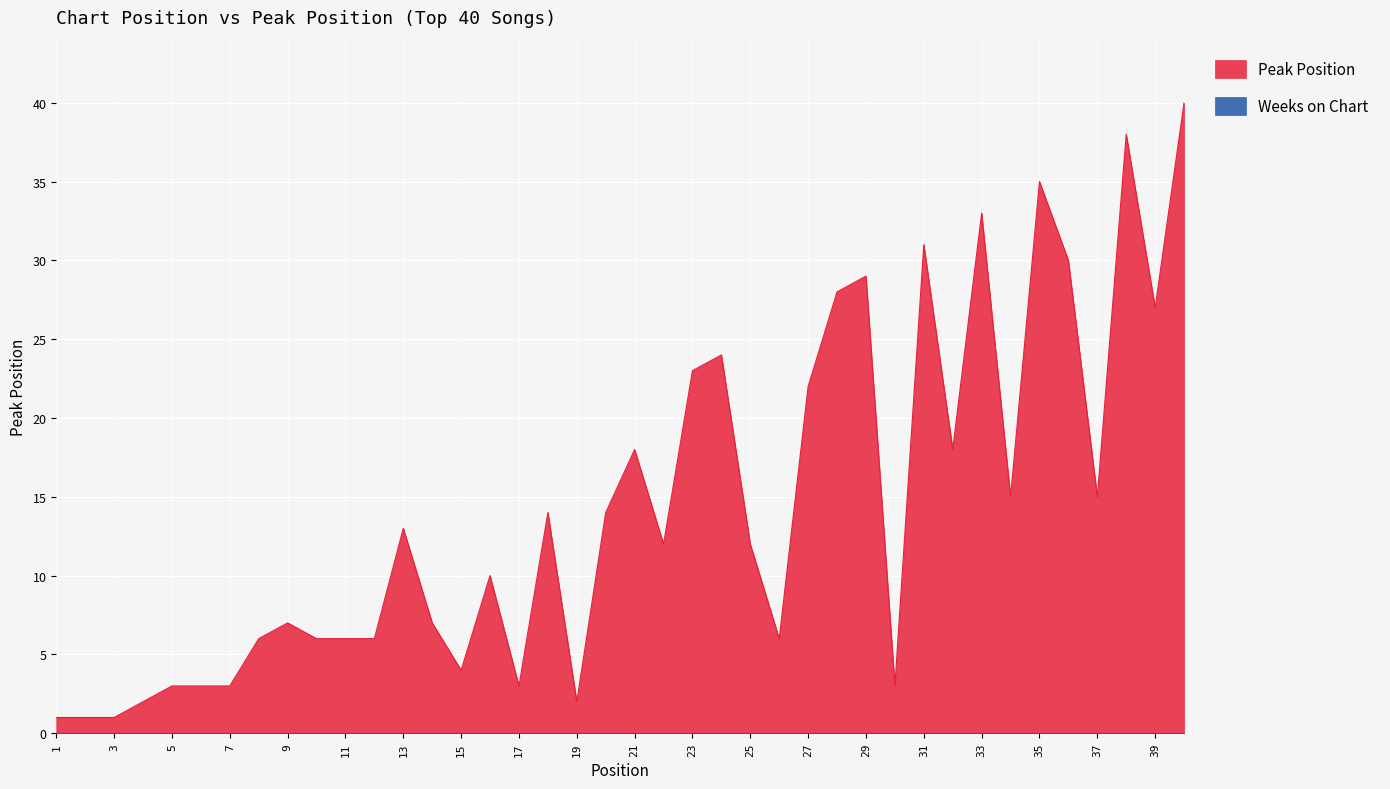

Reading left to right, what are all the values shown in this chart?

1=1	2=1	3=1	4=2	5=3	6=3	7=3	8=6	9=7	10=6	11=6	12=6	13=13	14=7	15=4	16=10	17=3	18=14	19=2	20=14	21=18	22=12	23=23	24=24	25=12	26=6	27=22	28=28	29=29	30=3	31=31	32=18	33=33	34=15	35=35	36=30	37=15	38=38	39=27	40=40